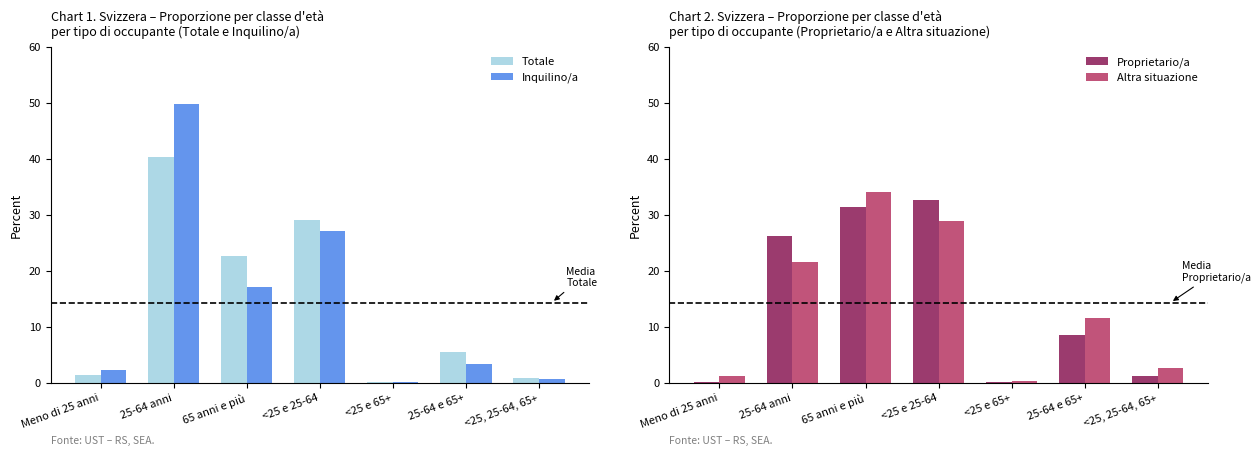

What is the lowest value of the Proprietario/a series?

0.1